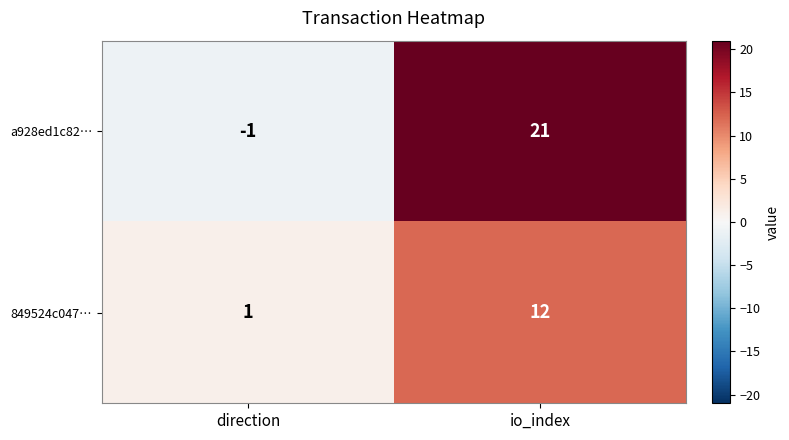

Is it true that a928ed1c82… equals 35 at io_index?

False